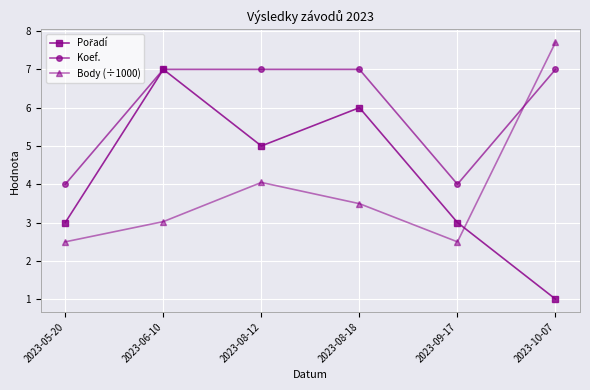

At how many categories does at least one series exceed 1?

6